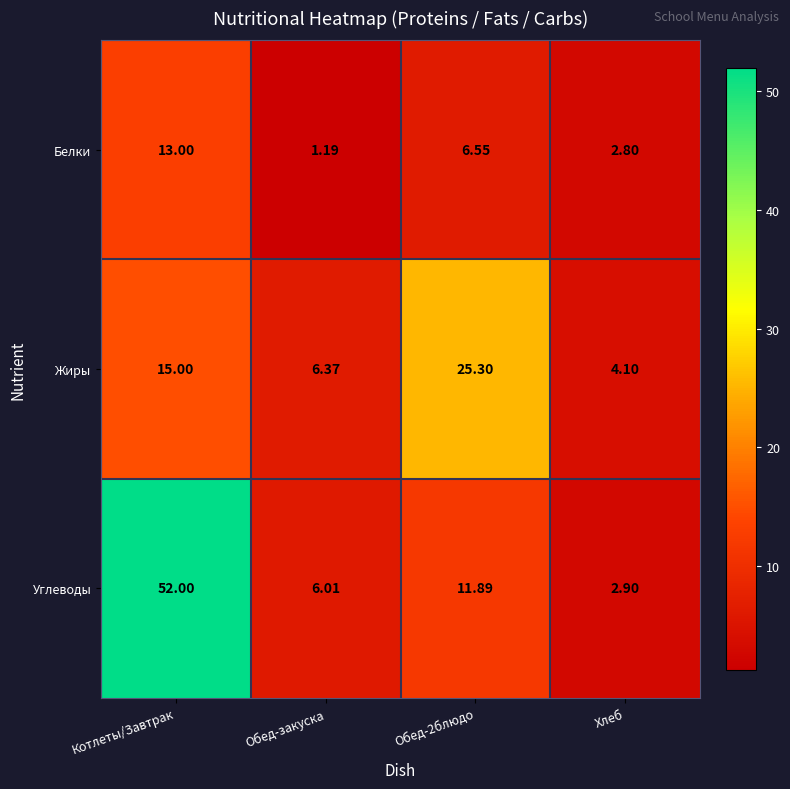

How many distinct data groups are displayed?

3